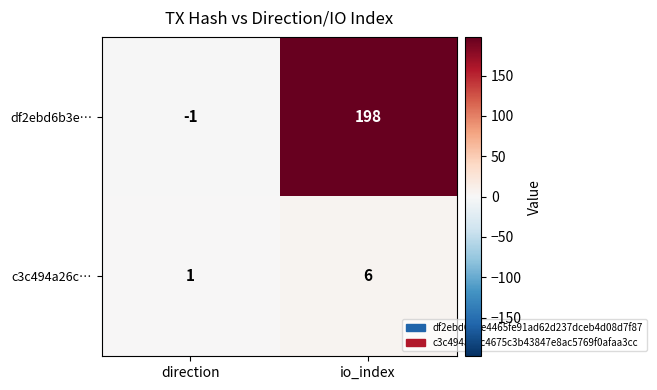

At which label does df2ebd6b3e… reach its minimum?

direction